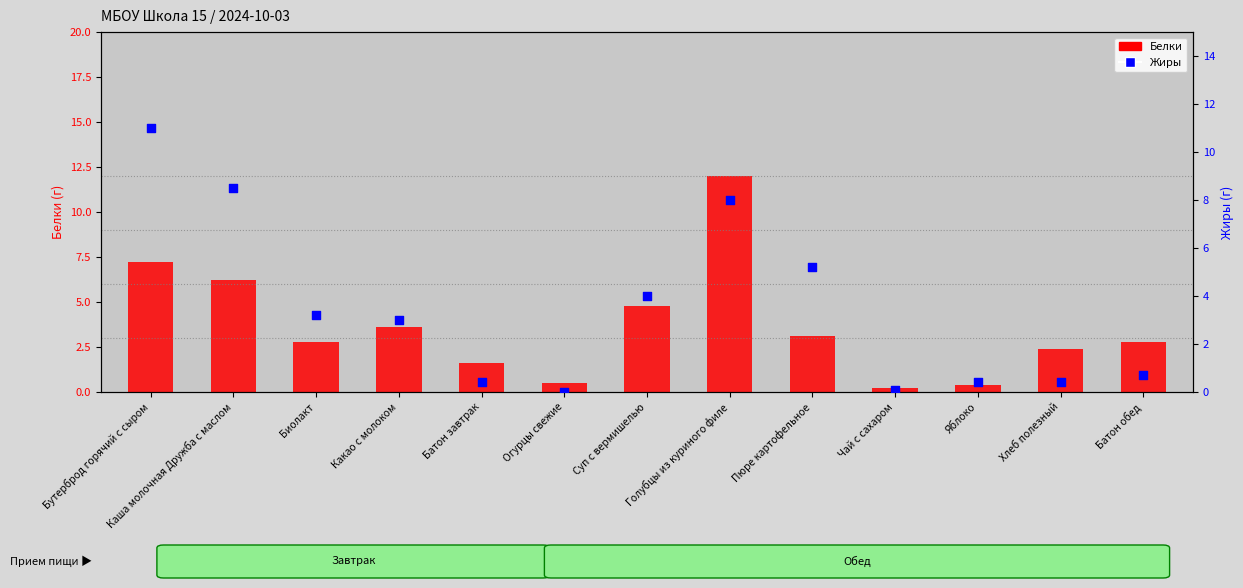

Which series has the largest Y range (max minus min)?

Белки